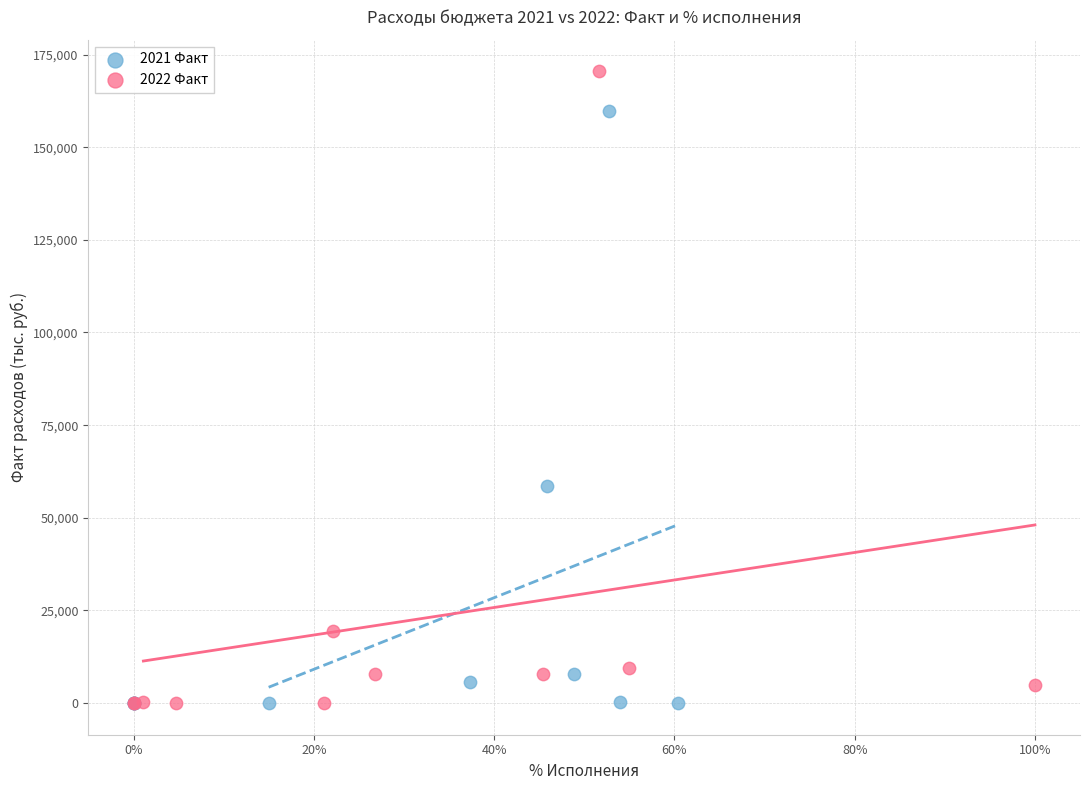

Which series has the largest Y range (max minus min)?

2022 Факт